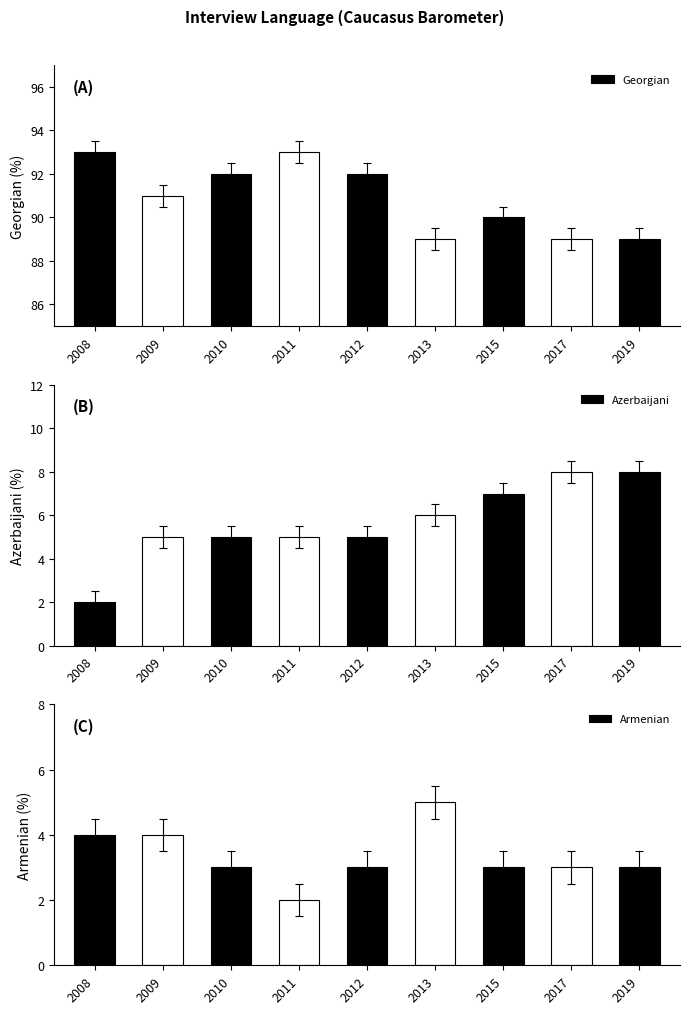

Reading left to right, extract all data points from this chart.

Georgian: 93	91	92	93	92	89	90	89	89
Azerbaijani: 2	5	5	5	5	6	7	8	8
Armenian: 4	4	3	2	3	5	3	3	3